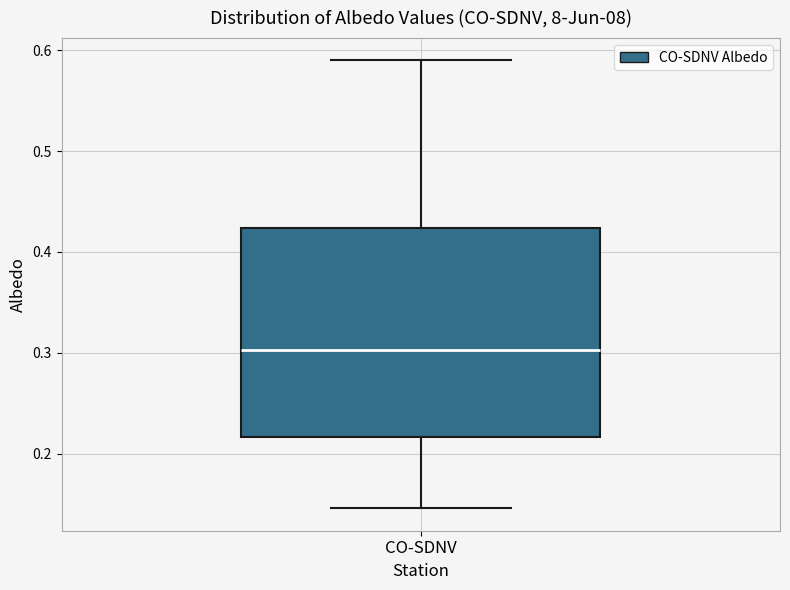

Where is the upper edge of the box for CO-SDNV on the y-axis? The values are not printed on the chart, so give them approximately, as read against the axis.

0.42